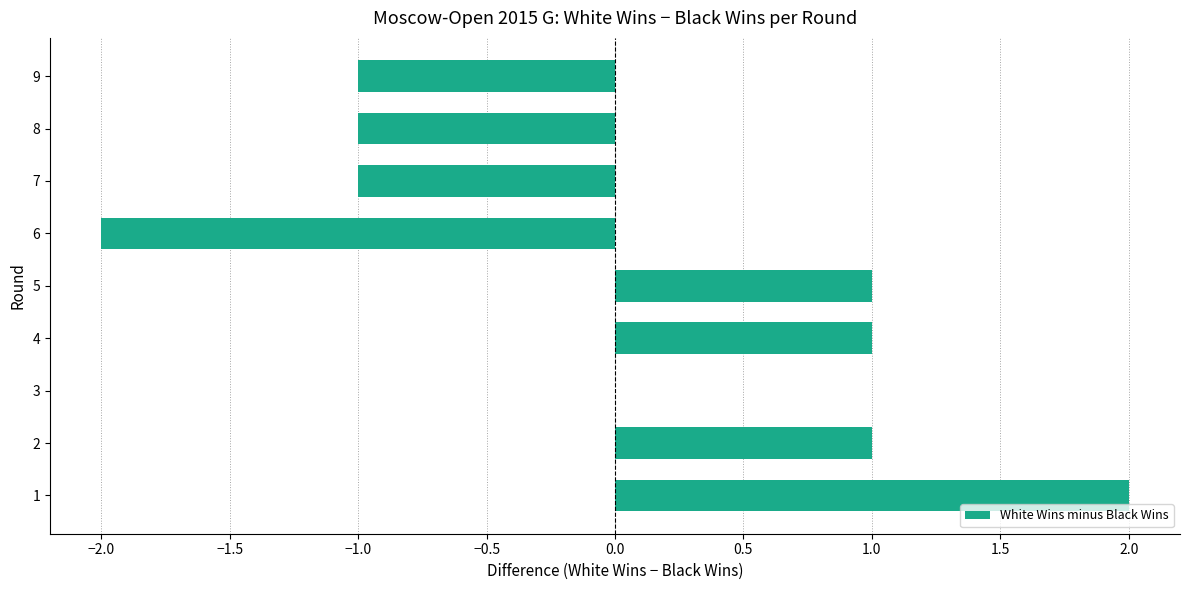

Between 5 and 8, which is larger?

5